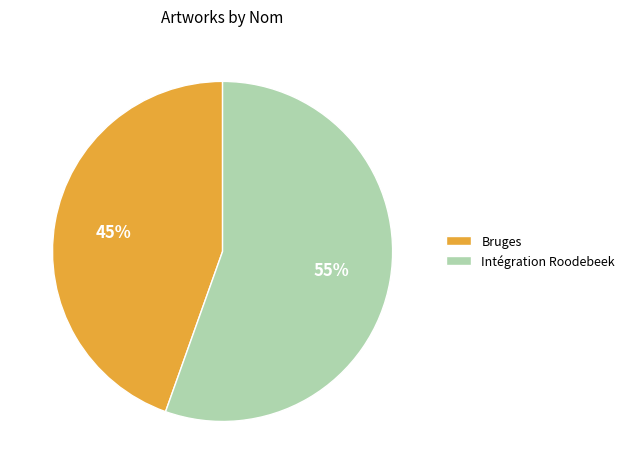

To the nearest percent, what percentage of the pie is Intégration Roodebeek?

55%